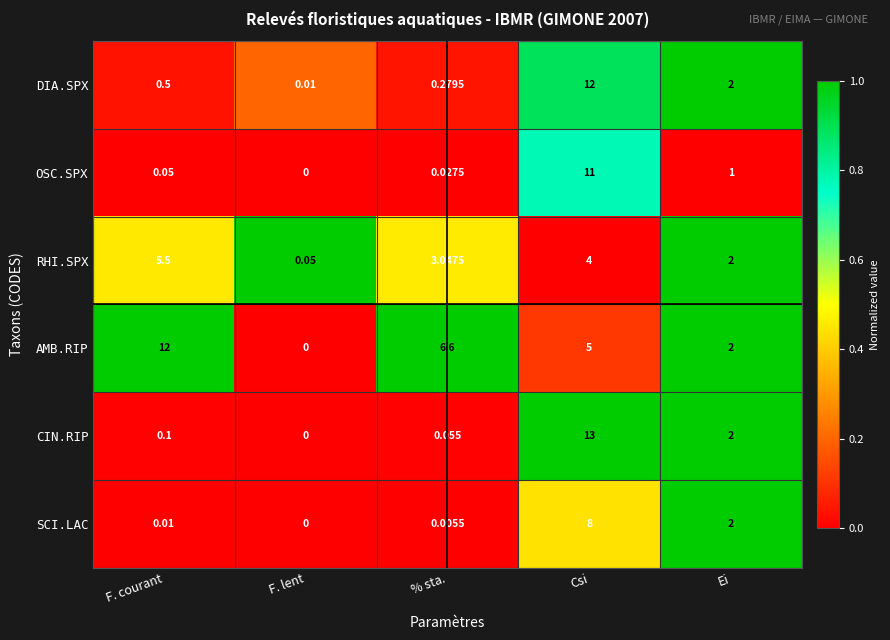

Count the number of categories in the chart.

5